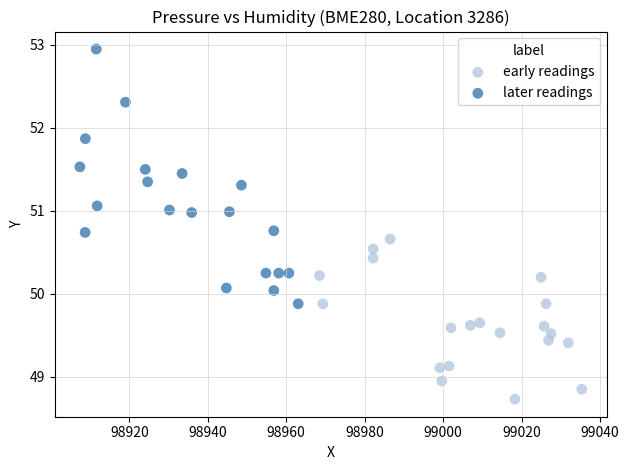

Which series has the largest Y range (max minus min)?

later readings